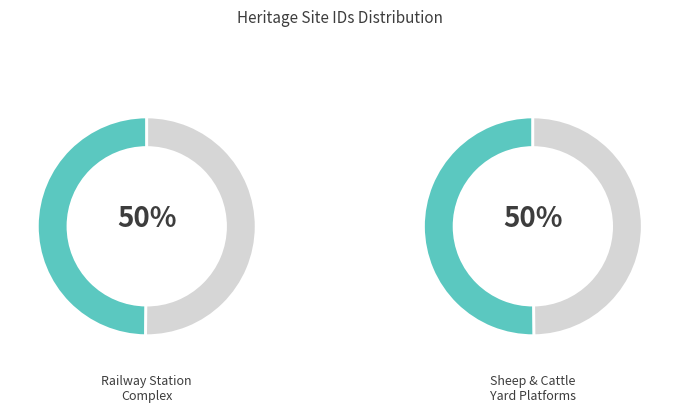

Which slice is the smallest?

NEWMARKET RAILWAY STATION COMPLEX